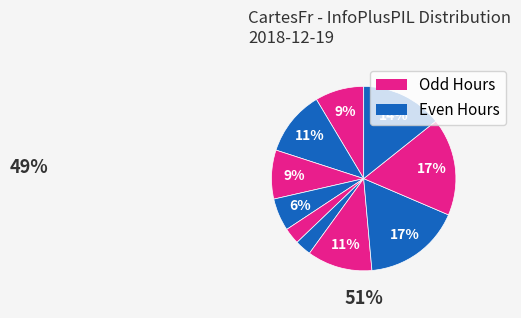

Count the number of slices in the pie.

10